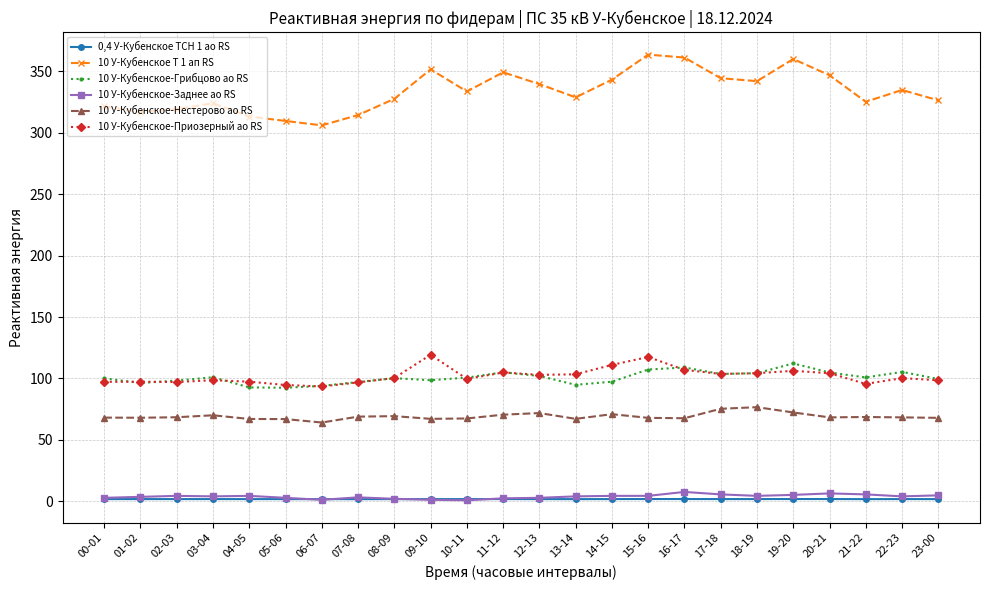

True or false: 10 У-Кубенское-Нестерово ао RS and 10 У-Кубенское-Заднее ао RS intersect in this chart.

False